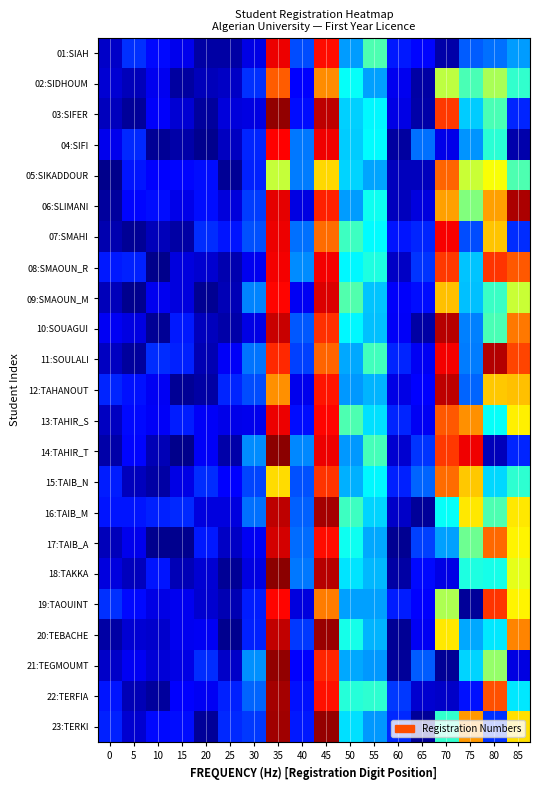

Reading right to left, list all the values displayed in this chart.

01:SIAH: 85=2.5	80=2.1	75=1.9	70=0.3	65=1.2	60=1.4	55=4.1	50=2.5	45=7.8	40=1.8	35=8.0	30=0.9	25=0.2	20=0.2	15=1.0	10=1.2	5=1.6	0=0.6
02:SIDHOUM: 85=3.8	80=4.9	75=4.0	70=5.0	65=0.3	60=1.0	55=2.5	50=3.4	45=6.6	40=1.1	35=7.1	30=1.6	25=0.6	20=0.5	15=0.2	10=1.0	5=0.5	0=0.7
03:SIFER: 85=1.5	80=4.0	75=2.9	70=7.4	65=0.3	60=0.9	55=3.3	50=3.0	45=8.5	40=1.2	35=8.9	30=0.9	25=0.8	20=0.2	15=0.7	10=1.1	5=0.2	0=0.5
04:SIFI: 85=0.3	80=3.7	75=2.4	70=0.9	65=2.1	60=0.2	55=3.4	50=2.9	45=8.0	40=2.2	35=7.9	30=1.5	25=0.5	20=0.1	15=0.3	10=0.1	5=1.5	0=1.0
05:SIKADDOUR: 85=4.1	80=5.6	75=5.2	70=7.0	65=0.5	60=0.5	55=2.6	50=3.0	45=6.0	40=2.2	35=5.1	30=1.4	25=0.1	20=1.3	15=1.2	10=1.2	5=1.3	0=0.0
06:SLIMANI: 85=8.7	80=6.4	75=4.5	70=6.4	65=0.8	60=0.5	55=3.5	50=2.5	45=7.6	40=0.9	35=8.1	30=1.7	25=0.8	20=1.3	15=0.9	10=1.2	5=1.2	0=0.2
07:SMAHI: 85=1.5	80=6.1	75=1.8	70=7.9	65=1.5	60=1.3	55=3.4	50=3.9	45=6.9	40=2.1	35=8.0	30=1.9	25=1.3	20=1.5	15=0.3	10=0.5	5=0.1	0=0.4
08:SMAOUN_R: 85=7.1	80=7.4	75=2.9	70=7.4	65=1.6	60=0.6	55=3.6	50=3.3	45=7.9	40=2.4	35=8.0	30=1.0	25=0.4	20=0.7	15=0.8	10=0.0	5=1.4	0=1.3
09:SMAOUN_M: 85=5.2	80=3.9	75=2.8	70=6.2	65=1.2	60=1.1	55=2.9	50=4.1	45=8.2	40=1.1	35=7.8	30=2.3	25=0.5	20=0.1	15=0.8	10=1.0	5=0.1	0=0.5
10:SOUAGUI: 85=6.8	80=4.0	75=2.3	70=8.6	65=0.3	60=1.1	55=2.8	50=3.3	45=7.4	40=1.9	35=8.4	30=0.9	25=0.3	20=0.5	15=1.4	10=0.1	5=0.9	0=1.0
11:SOULALI: 85=7.2	80=8.6	75=2.2	70=8.0	65=1.0	60=1.5	55=3.9	50=2.6	45=7.0	40=1.7	35=7.5	30=2.2	25=1.1	20=0.4	15=1.4	10=1.5	5=0.2	0=0.6
12:TAHANOUT: 85=6.2	80=6.1	75=2.0	70=8.5	65=1.1	60=0.9	55=2.7	50=2.5	45=7.7	40=1.0	35=6.6	30=1.8	25=1.5	20=0.3	15=0.1	10=1.0	5=1.3	0=1.5
13:TAHIR_S: 85=5.8	80=3.4	75=6.6	70=7.1	65=1.0	60=1.5	55=3.1	50=4.1	45=7.8	40=1.3	35=8.0	30=1.0	25=0.9	20=1.1	15=1.4	10=1.1	5=1.2	0=0.5
14:TAHIR_T: 85=1.5	80=0.5	75=8.0	70=7.4	65=1.6	60=0.7	55=4.0	50=2.5	45=8.0	40=2.3	35=9.0	30=2.4	25=0.3	20=1.1	15=0.0	10=0.5	5=1.2	0=0.3
15:TAIB_N: 85=3.8	80=3.1	75=6.1	70=6.9	65=2.0	60=1.4	55=3.3	50=2.7	45=7.4	40=1.8	35=5.9	30=1.8	25=1.1	20=1.5	15=0.9	10=0.3	5=0.5	0=1.4
16:TAIB_M: 85=5.8	80=4.1	75=5.8	70=3.4	65=0.1	60=0.6	55=3.0	50=3.9	45=8.7	40=2.0	35=8.5	30=2.1	25=0.8	20=0.8	15=1.5	10=1.4	5=1.3	0=1.3
17:TAIB_A: 85=5.7	80=7.0	75=4.3	70=2.5	65=1.7	60=0.1	55=2.6	50=3.5	45=7.8	40=2.1	35=8.3	30=1.0	25=0.6	20=1.3	15=0.1	10=0.0	5=1.0	0=0.5
18:TAKKA: 85=5.4	80=3.6	75=3.6	70=0.9	65=1.2	60=0.2	55=2.8	50=3.1	45=8.6	40=2.2	35=9.0	30=0.9	25=0.1	20=0.7	15=0.4	10=1.3	5=0.5	0=0.8
19:TAOUINT: 85=5.7	80=7.4	75=0.2	70=4.9	65=1.2	60=1.4	55=2.5	50=2.5	45=6.8	40=0.8	35=7.8	30=1.4	25=0.4	20=0.7	15=1.0	10=0.9	5=1.2	0=1.6
20:TEBACHE: 85=6.7	80=3.2	75=2.6	70=5.8	65=1.1	60=0.1	55=2.7	50=3.6	45=8.8	40=1.6	35=8.4	30=1.4	25=0.1	20=1.0	15=1.0	10=0.6	5=0.7	0=0.3
21:TEGMOUMT: 85=0.9	80=4.7	75=3.0	70=0.1	65=1.9	60=0.1	55=2.5	50=2.6	45=7.5	40=1.1	35=8.9	30=2.4	25=0.6	20=1.5	15=0.9	10=0.7	5=1.1	0=0.6
22:TERFIA: 85=3.2	80=7.1	75=1.3	70=0.6	65=0.7	60=1.6	55=3.8	50=3.7	45=7.7	40=1.3	35=8.7	30=2.0	25=1.4	20=1.0	15=1.1	10=0.2	5=0.5	0=1.3
23:TERKI: 85=5.9	80=1.6	75=6.5	70=3.8	65=0.1	60=1.5	55=2.5	50=3.1	45=8.9	40=1.3	35=8.8	30=1.6	25=1.5	20=0.2	15=1.2	10=1.2	5=0.7	0=1.4